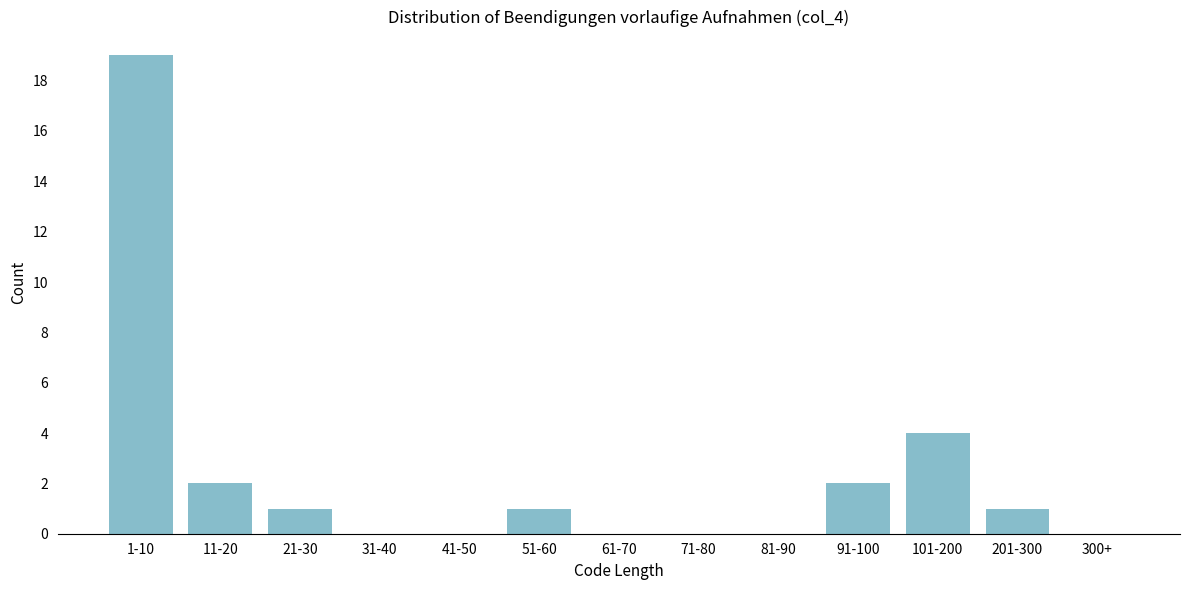

Reading left to right, transcribe all the data shown in this chart.

1-10=19	11-20=2	21-30=1	31-40=0	41-50=0	51-60=1	61-70=0	71-80=0	81-90=0	91-100=2	101-200=4	201-300=1	300+=0